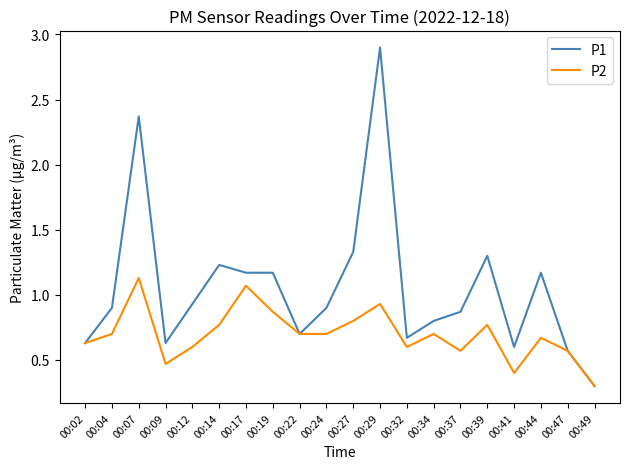

Which series has the largest range (max minus min)?

P1